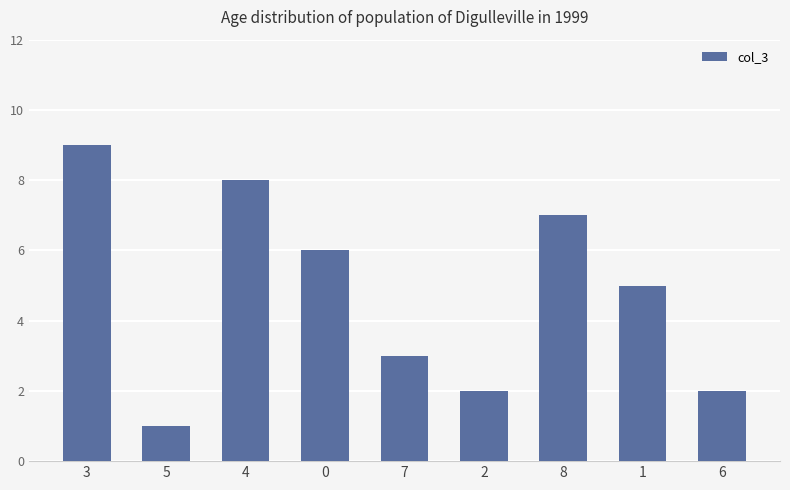

Reading left to right, extract all data points from this chart.

9	1	8	6	3	2	7	5	2